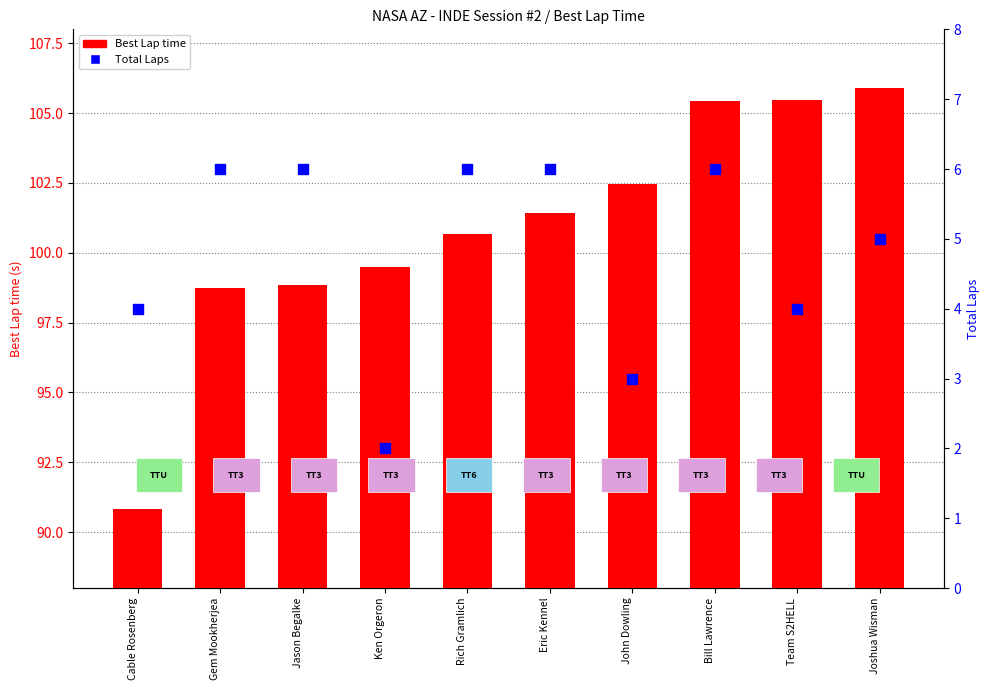

Which series reaches the maximum Y coordinate?

Best Lap time